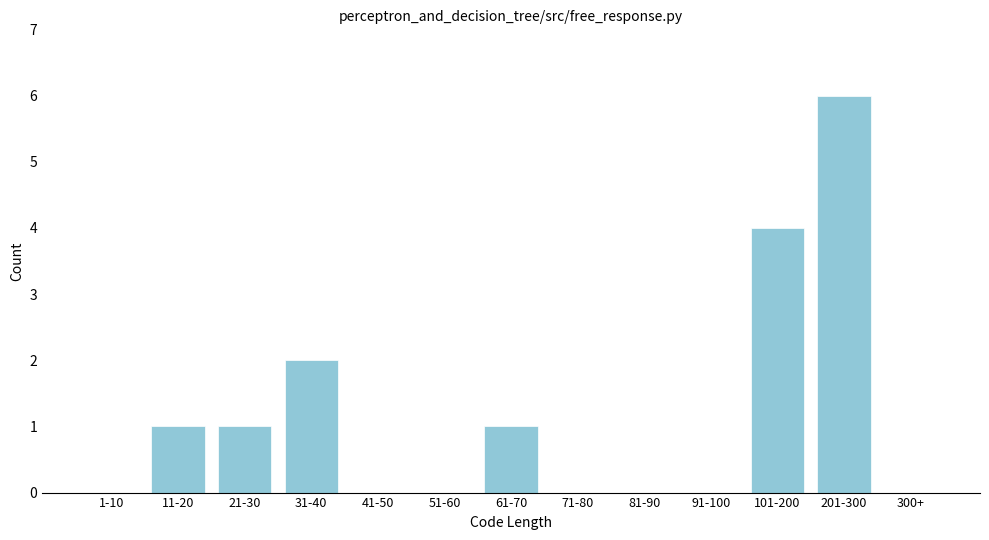

Reading left to right, what are all the values shown in this chart?

1-10=0	11-20=1	21-30=1	31-40=2	41-50=0	51-60=0	61-70=1	71-80=0	81-90=0	91-100=0	101-200=4	201-300=6	300+=0